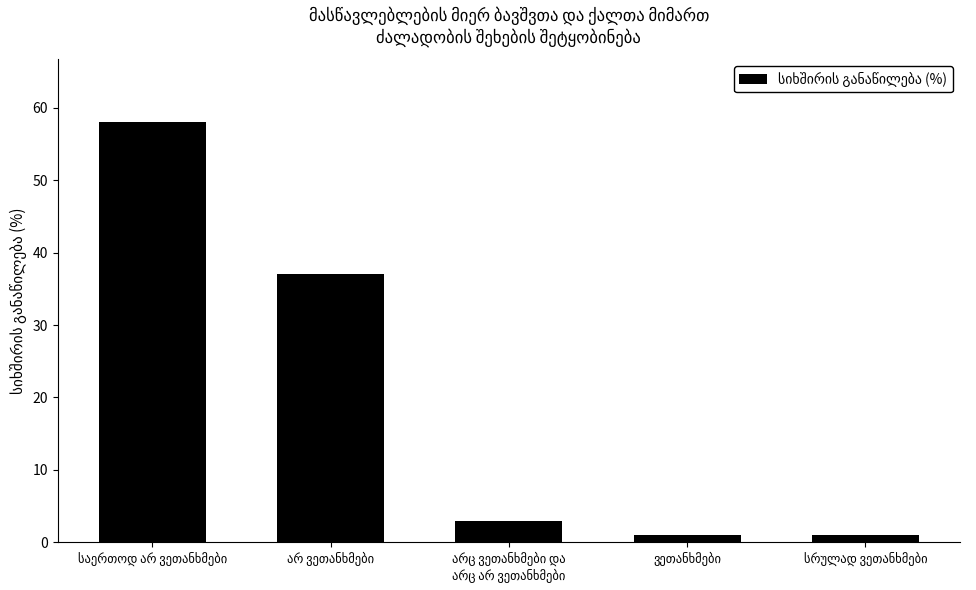

Reading right to left, list all the values displayed in this chart.

1	1	3	37	58